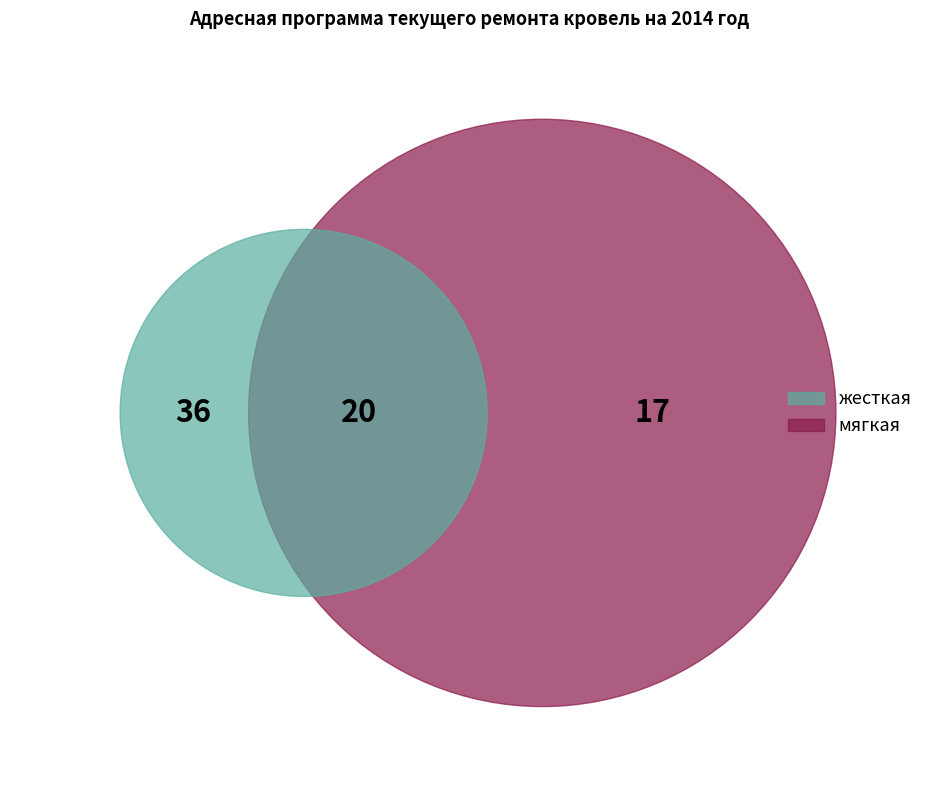

What is the largest slice in the pie chart?

жесткая